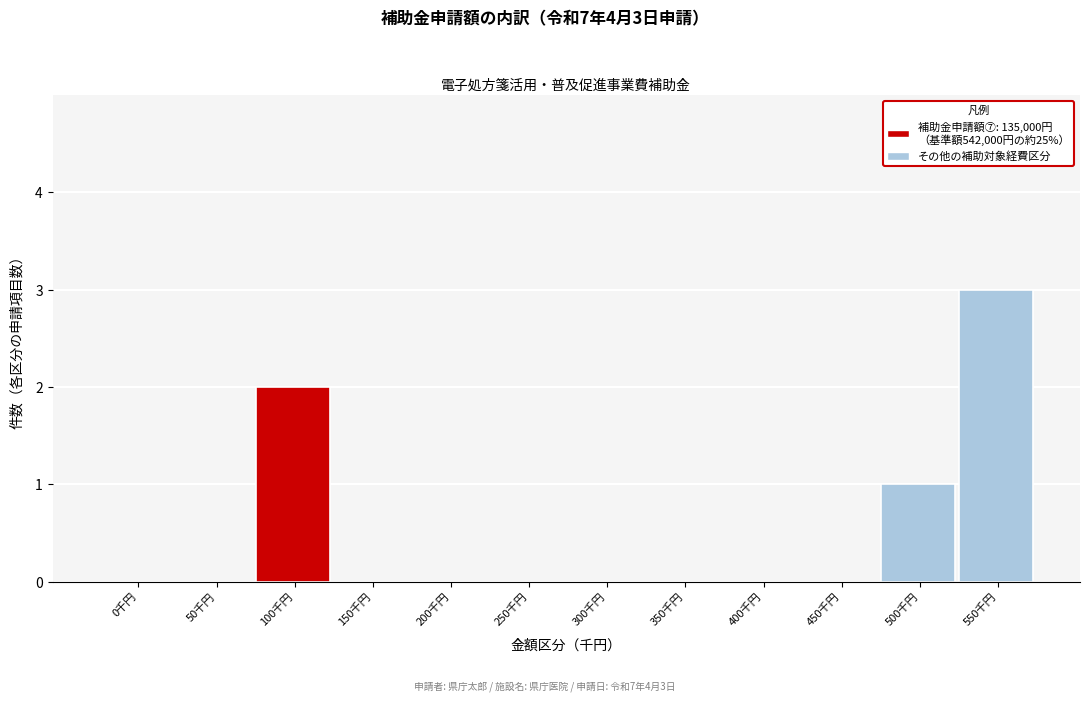

The chart shows a value of 2 at 100千円. True or false?

True